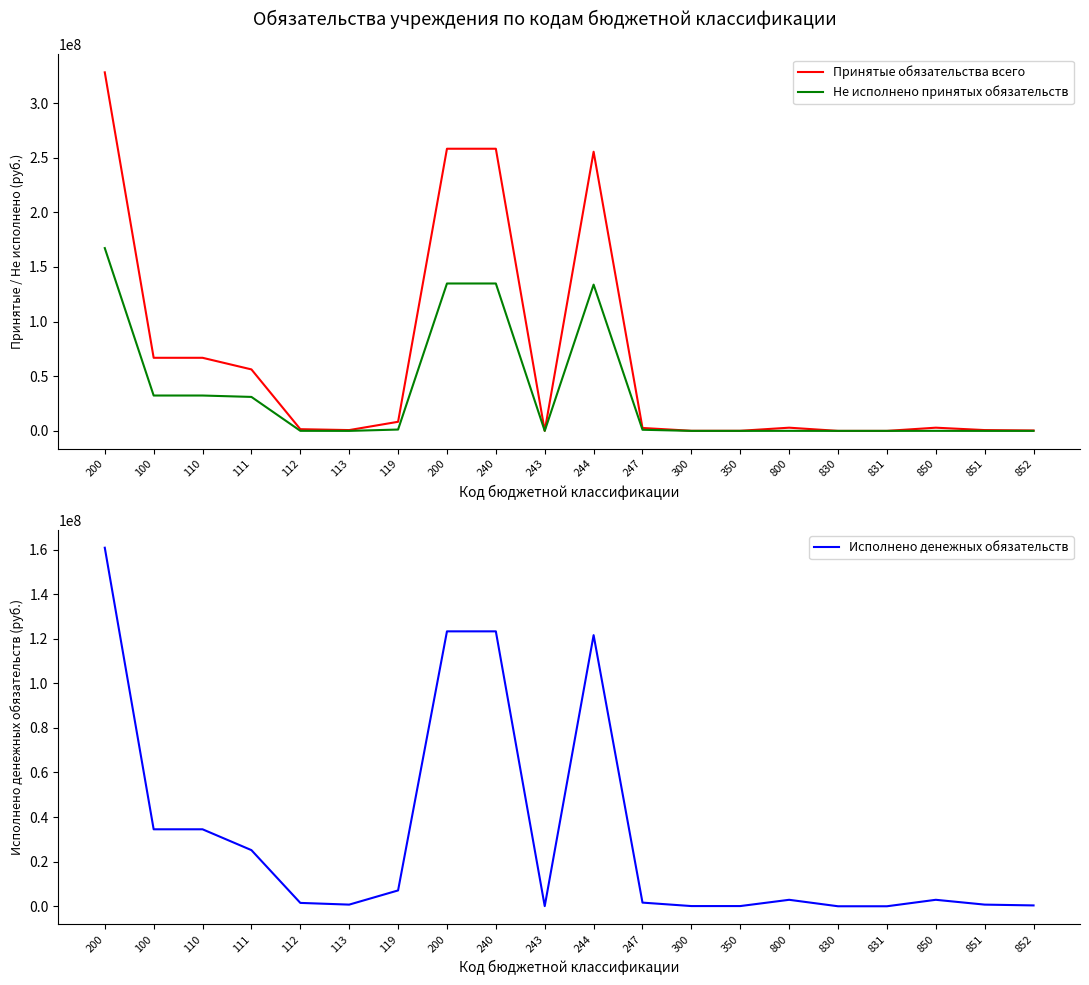

How many values in the Исполнено денежных обязательств series are below 2898831?

10